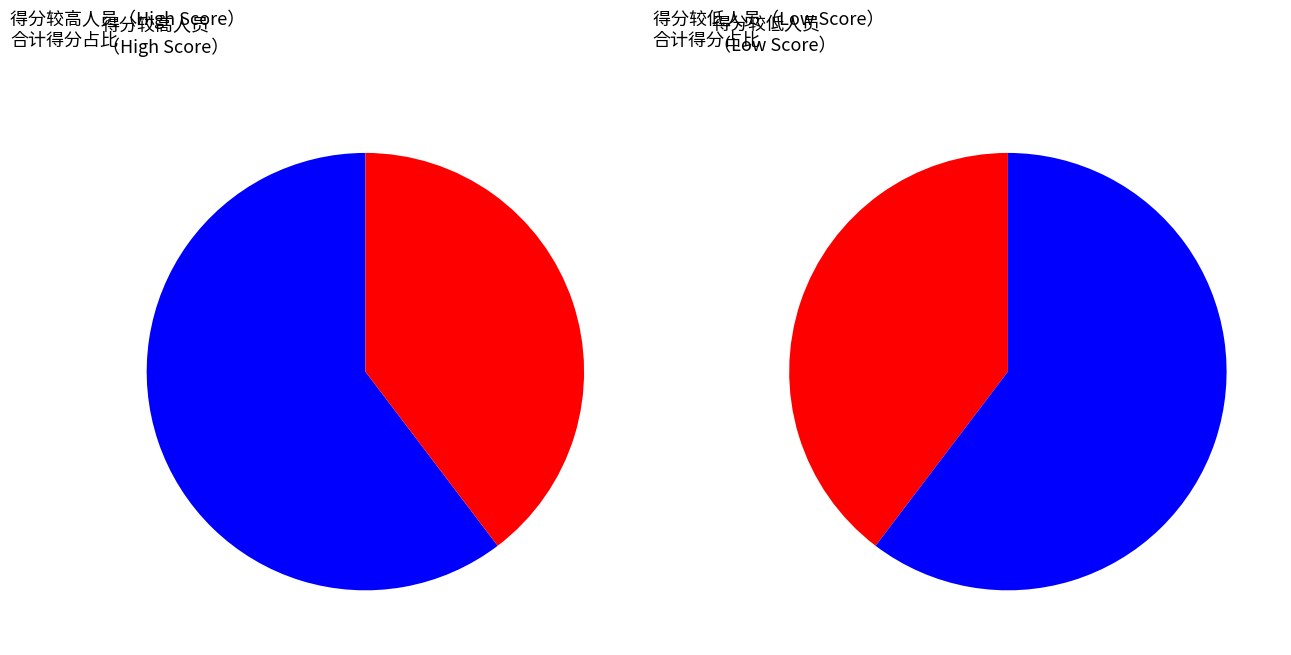

Is 卢桂芳 the majority of the pie?

No